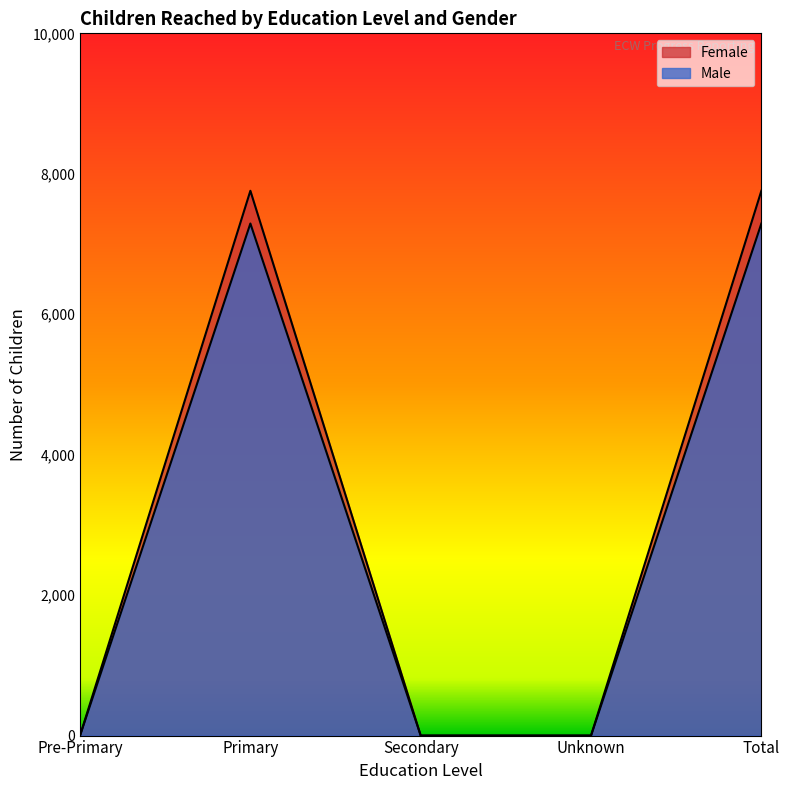

How many lines are shown in the chart?

2